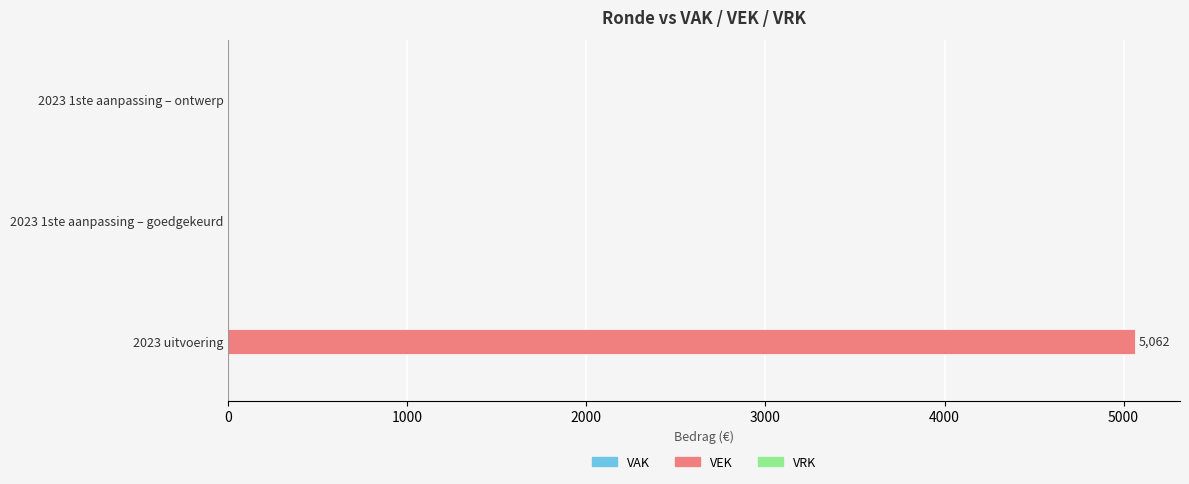

Between 2023 1ste aanpassing – ontwerp and 2023 uitvoering, which is larger?

2023 uitvoering